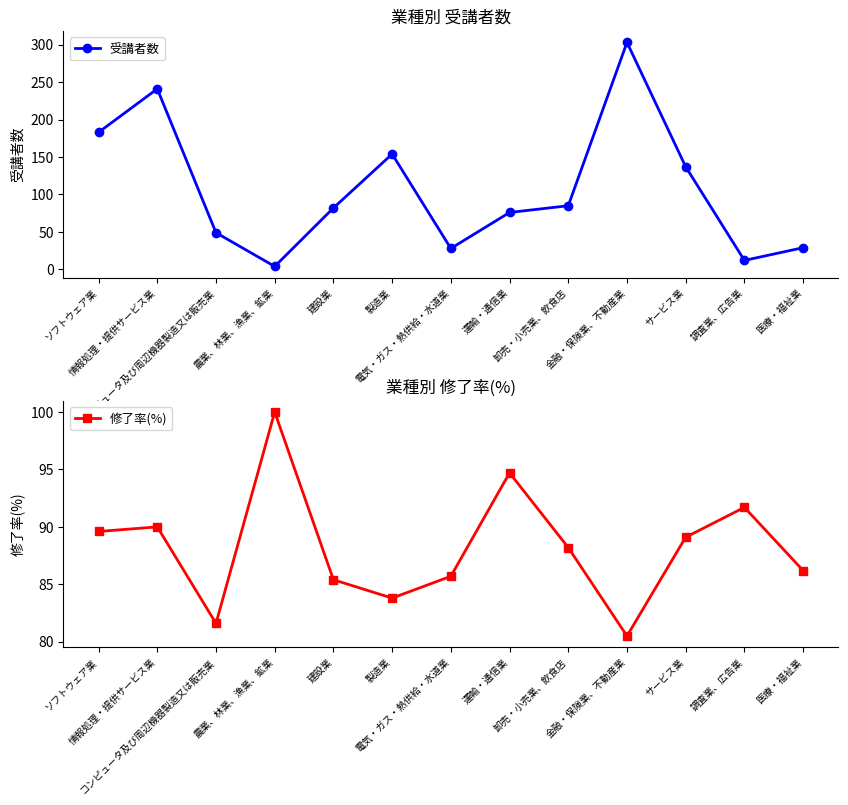

What is the average value of the 受講者数 series?

106